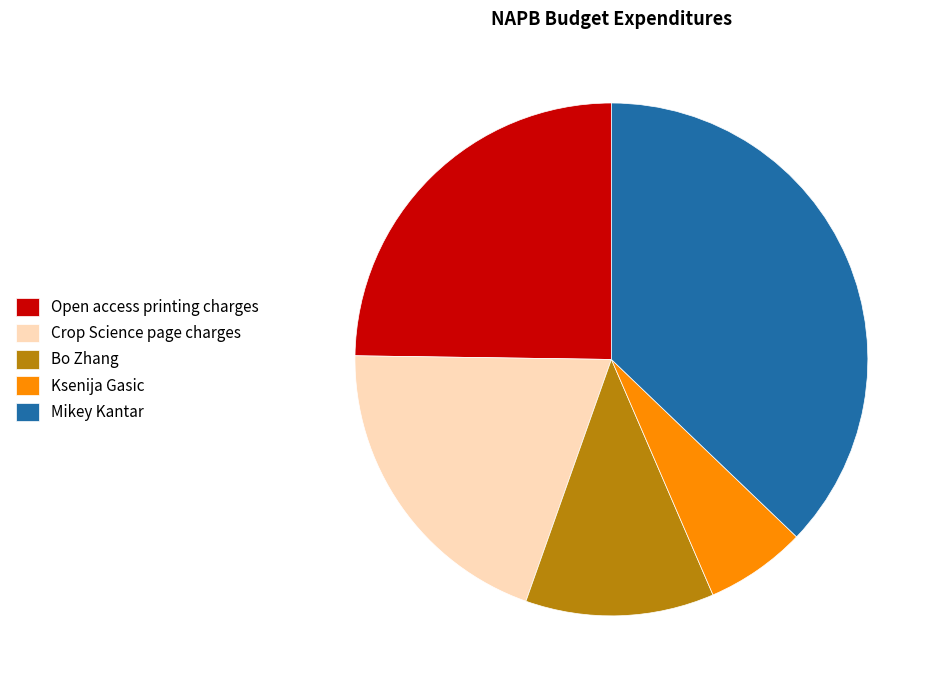

Which category has the smallest portion of the pie?

Ksenija Gasic